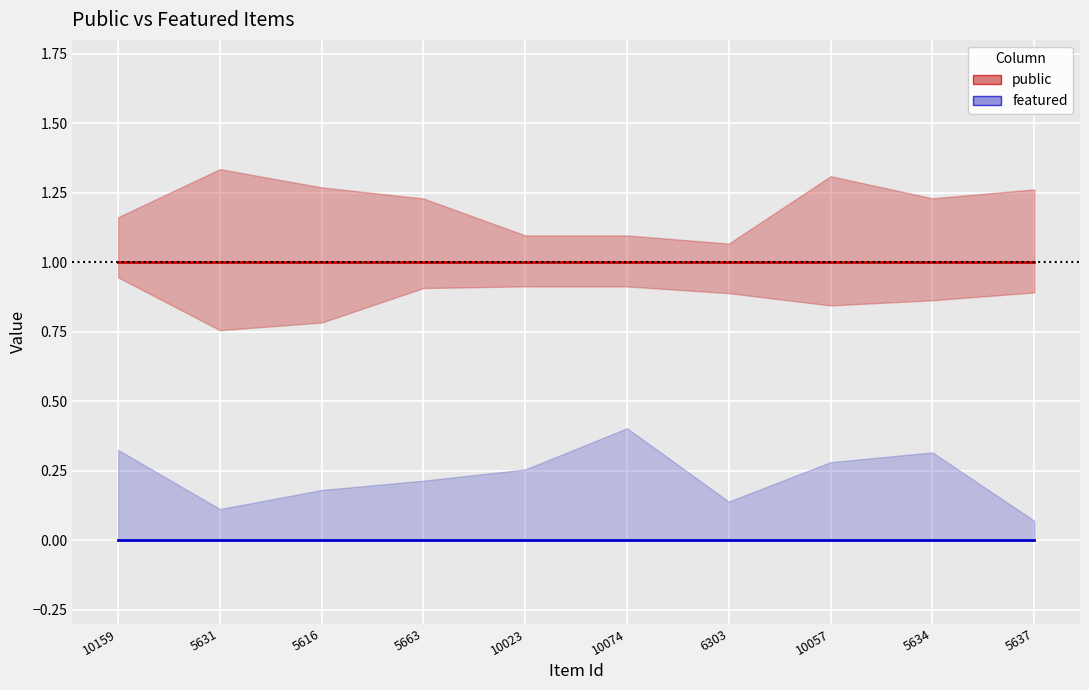

Between 5631 and 5637, which series saw the biggest shift?

public